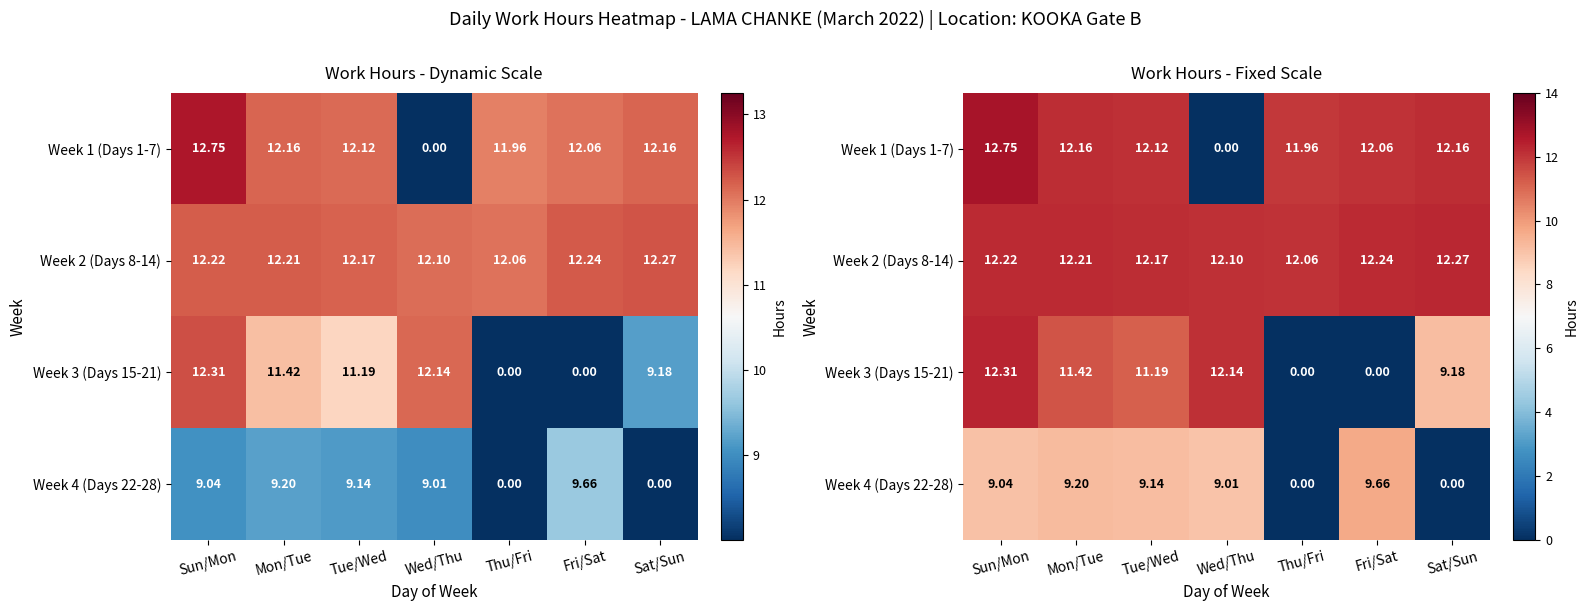

At which label is Week 3 (Days 15-21) closest to 6?

Sat/Sun